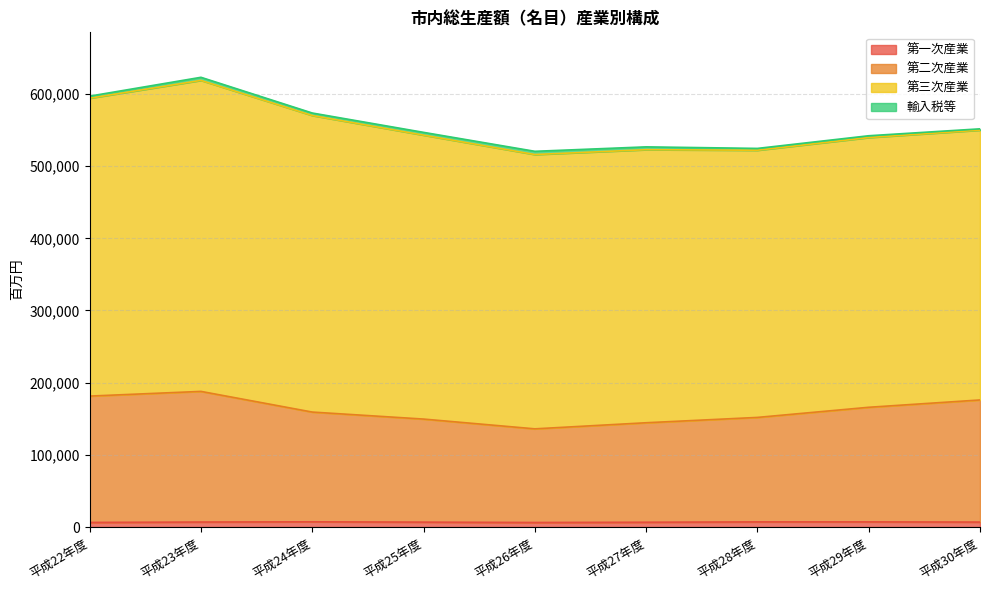

What is the difference between the 第一次産業 values at 平成29年度 and 平成22年度?

764